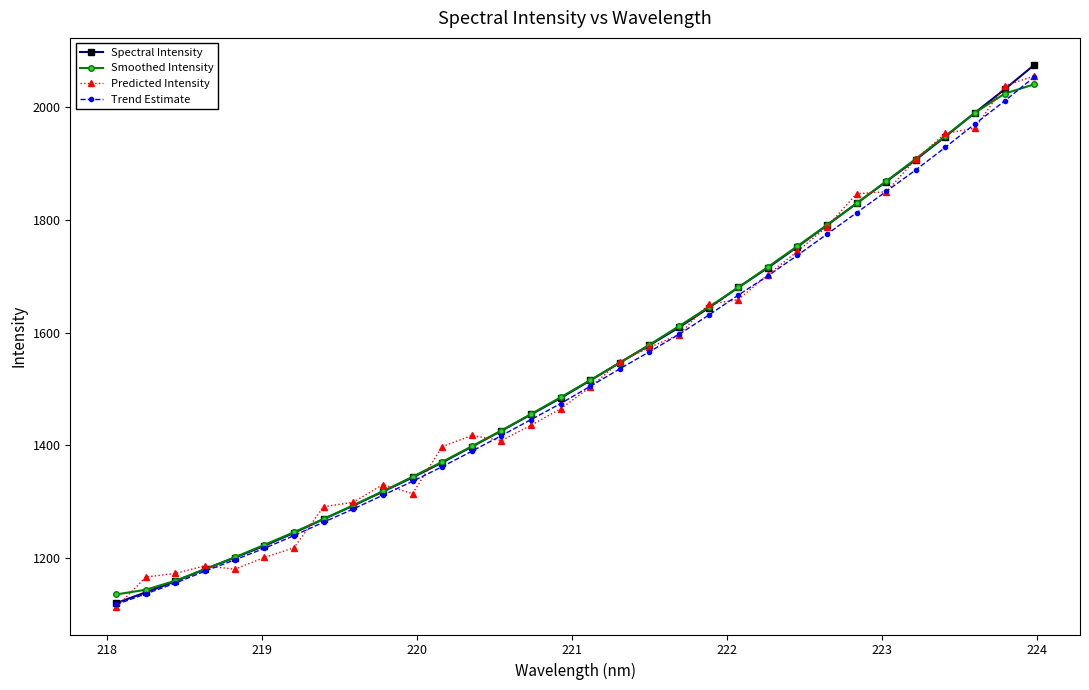

What is the maximum value for Trend Estimate?

2053.0